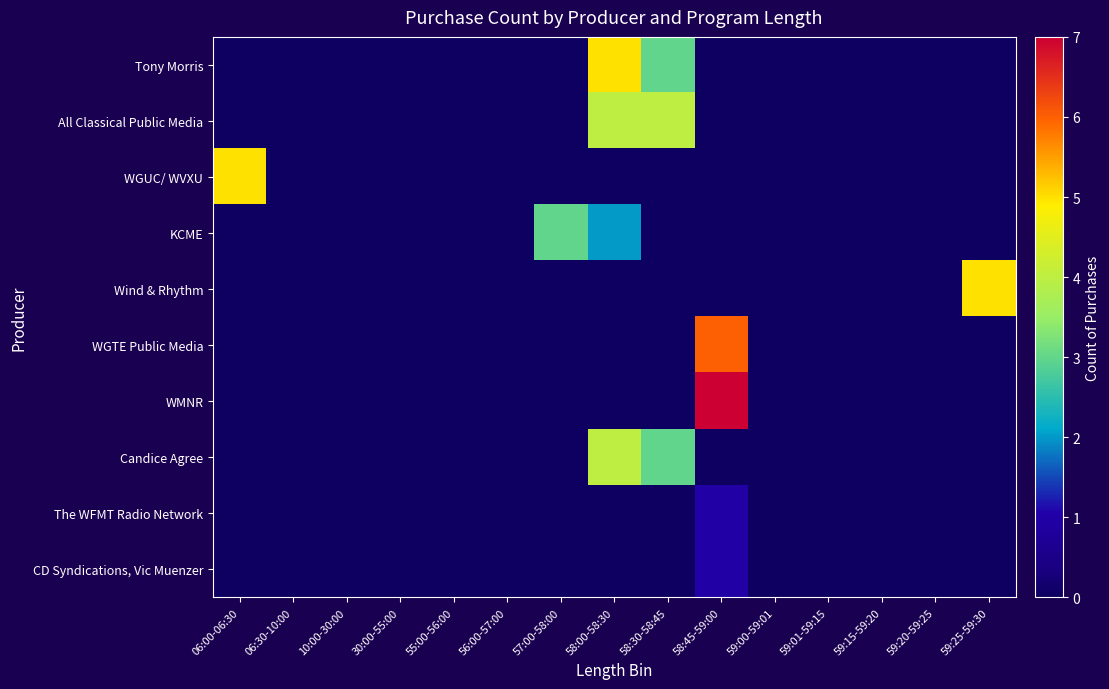

What is the greatest value displayed?

7